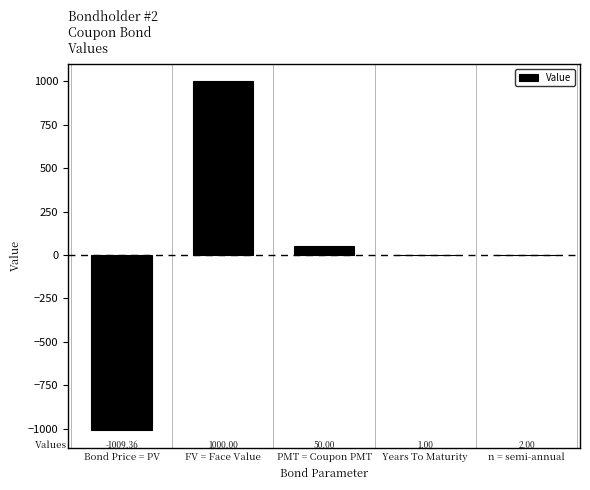

Does the chart contain stacked bars?

No